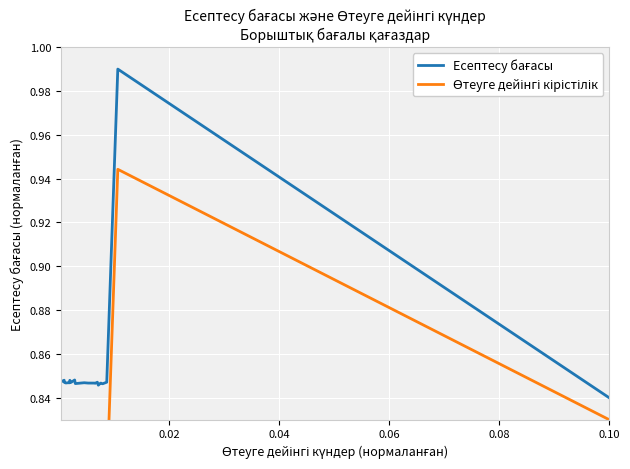

List the series in order of their overall mean, lowest first.

Өтеуге дейінгі кірістілік, Есептесу бағасы